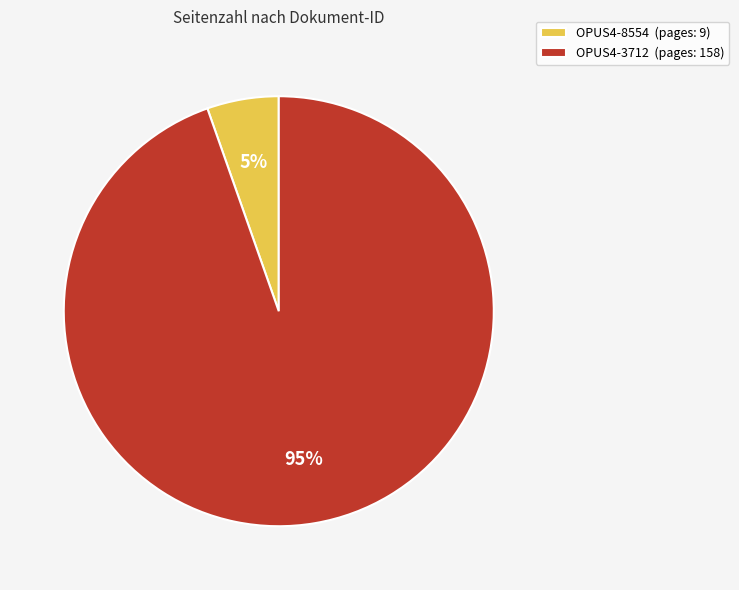

Approximately how many times larger is the value at OPUS4-8554 compared to OPUS4-3712?

0.1